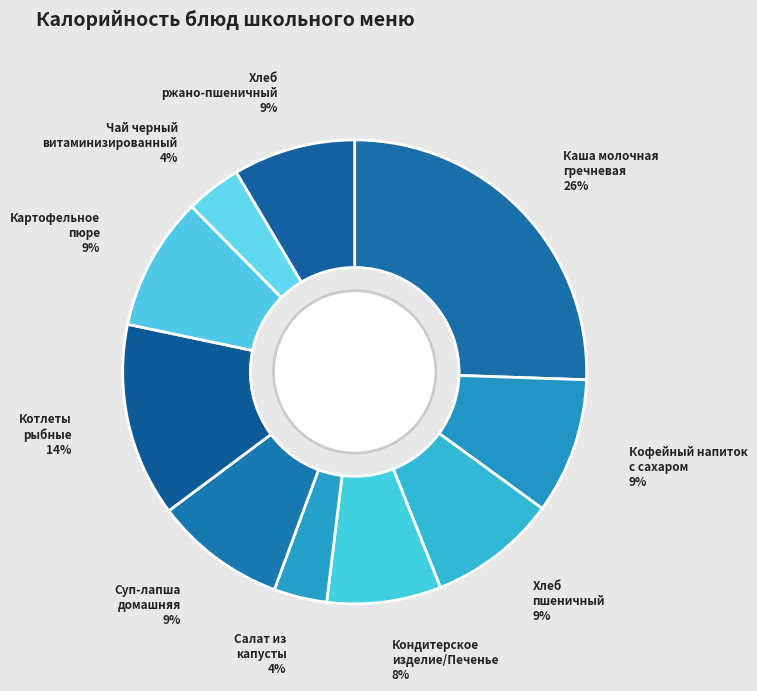

To the nearest percent, what percentage of the pie is Картофельное пюре?

9%